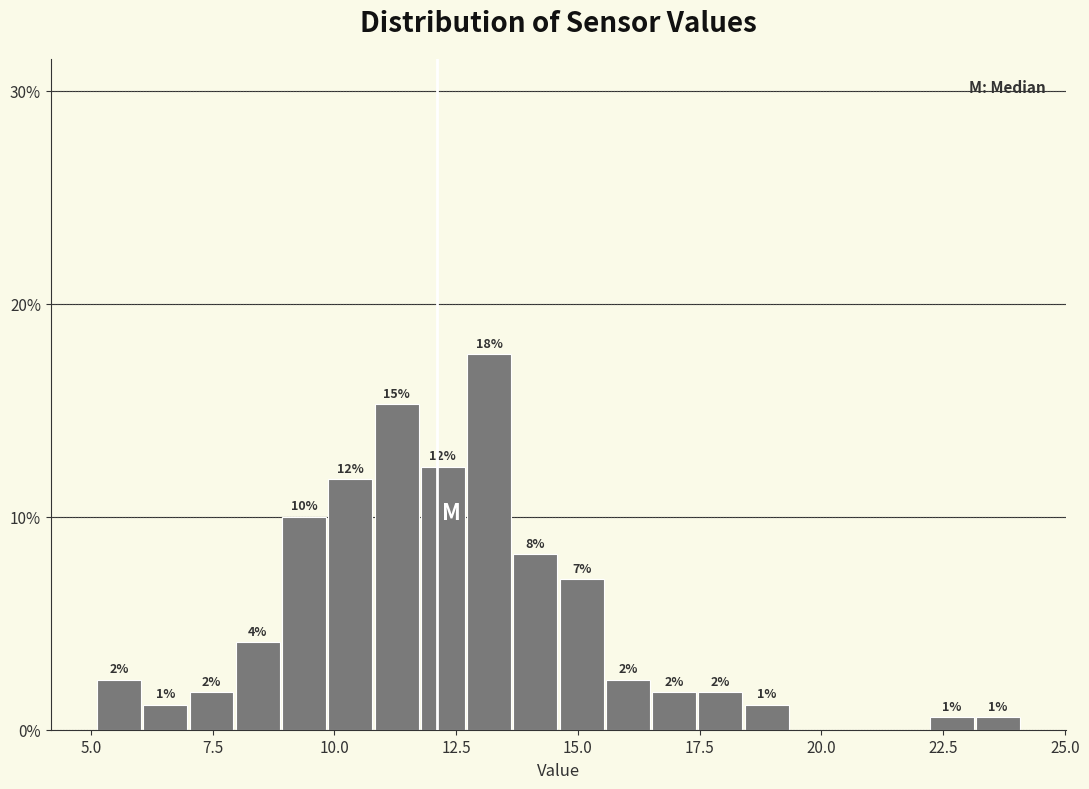

Around what value on the x-axis is the tallest bar? Give the approximate position of its centre, as read against the axis.

13.0